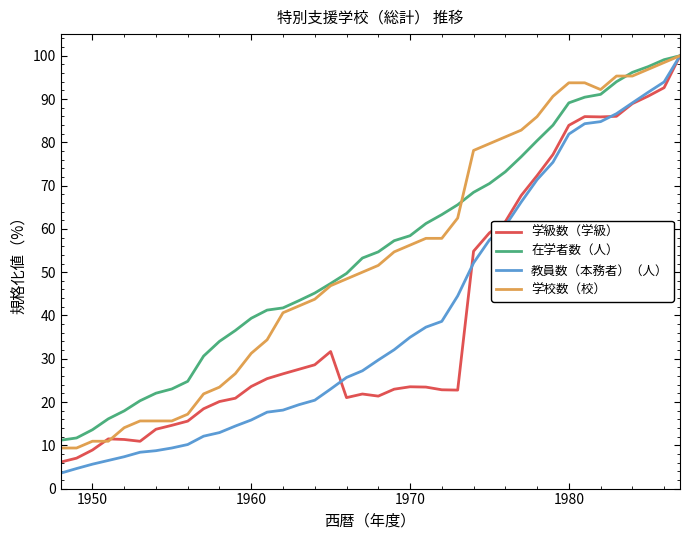

Which series has the widest spread of values?

教員数（本務者）（人）